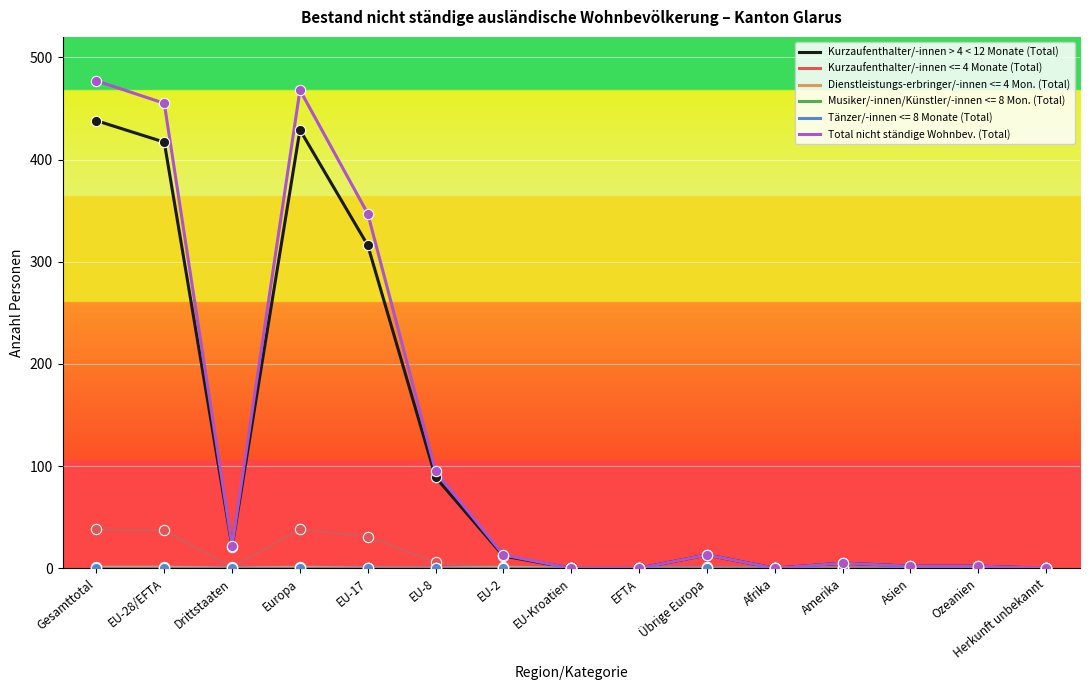

Is this an area chart (filled region under the line)?

No